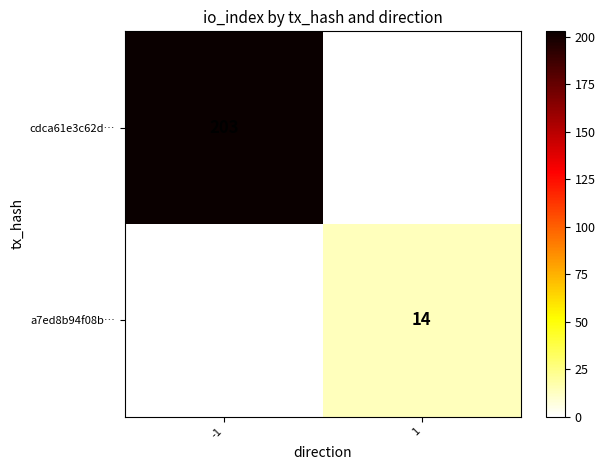

The value of a7ed8b94f08b… at 1 is 14. True or false?

True